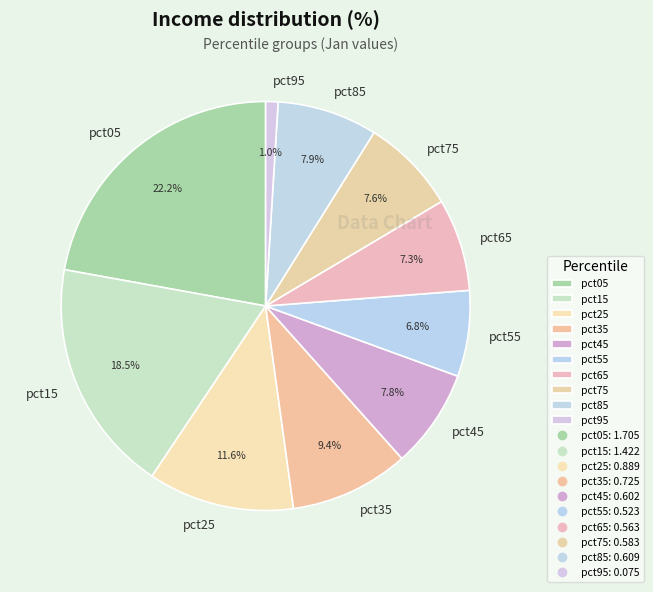

To the nearest percent, what percentage of the pie is pct85?

8%